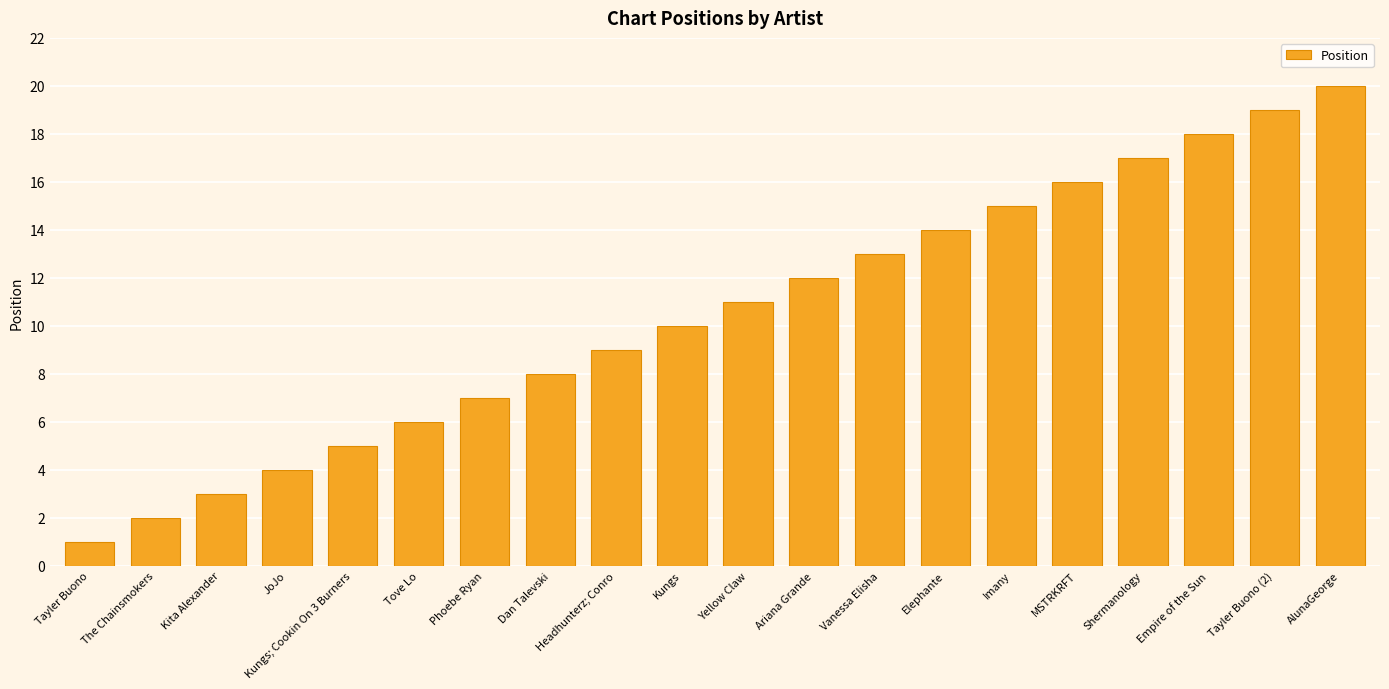

Which has a higher value, Elephante or Ariana Grande?

Elephante